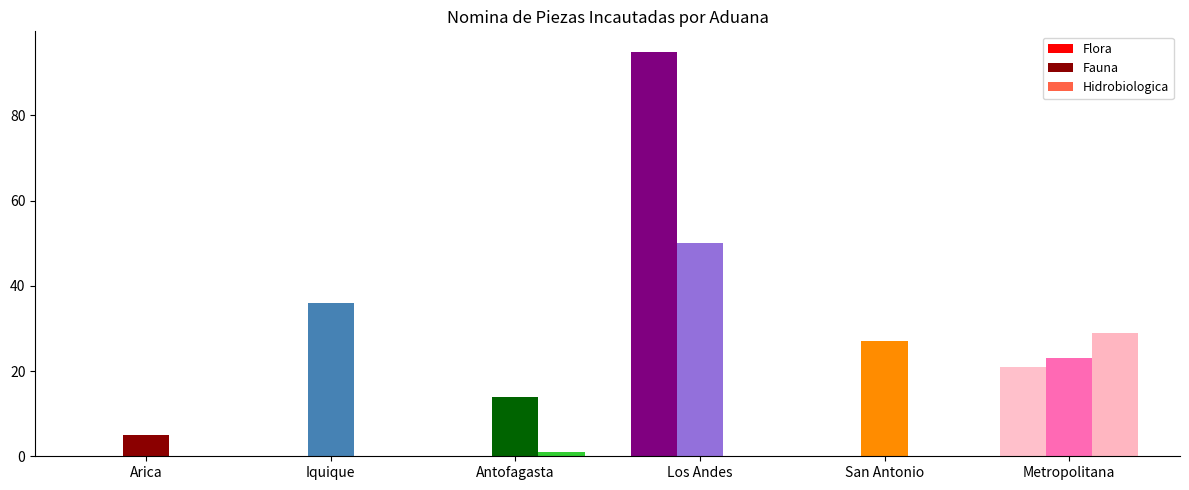

Between Los Andes and Metropolitana, which series saw the biggest shift?

Flora